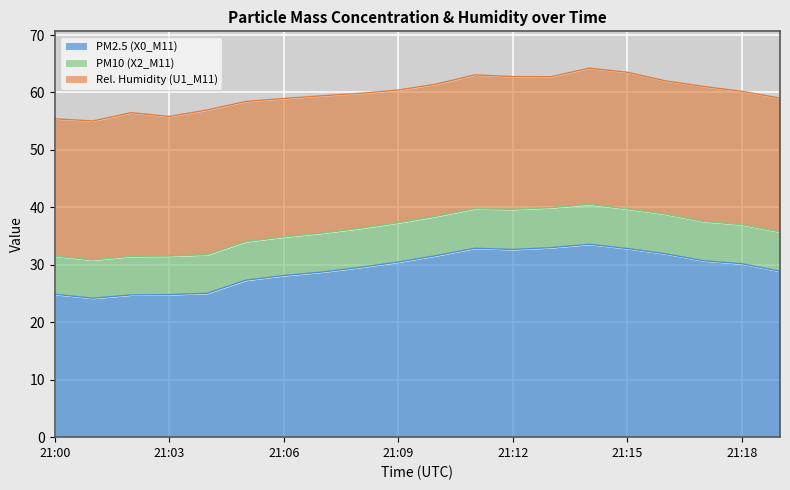

Reading left to right, what are all the values shown in this chart?

PM2.5 (X0_M11): 21:00=24.9	21:01=24.2	21:02=24.8	21:03=24.8	21:04=25.1	21:05=27.3	21:06=28.1	21:07=28.7	21:08=29.6	21:09=30.5	21:10=31.6	21:11=32.9	21:12=32.7	21:13=33.0	21:14=33.6	21:15=32.8	21:16=31.9	21:17=30.7	21:18=30.2	21:19=28.9
PM10 (X2_M11): 21:00=6.7	21:01=6.7	21:02=6.7	21:03=6.7	21:04=6.7	21:05=6.7	21:06=6.7	21:07=6.8	21:08=6.8	21:09=6.8	21:10=6.9	21:11=6.9	21:12=7.0	21:13=7.0	21:14=6.9	21:15=6.9	21:16=6.9	21:17=6.8	21:18=6.8	21:19=6.8
Rel. Humidity (U1_M11): 21:00=23.9	21:01=24.2	21:02=25.0	21:03=24.3	21:04=25.2	21:05=24.4	21:06=24.1	21:07=23.9	21:08=23.5	21:09=23.1	21:10=23.0	21:11=23.3	21:12=23.1	21:13=22.8	21:14=23.7	21:15=23.8	21:16=23.2	21:17=23.5	21:18=23.2	21:19=23.3